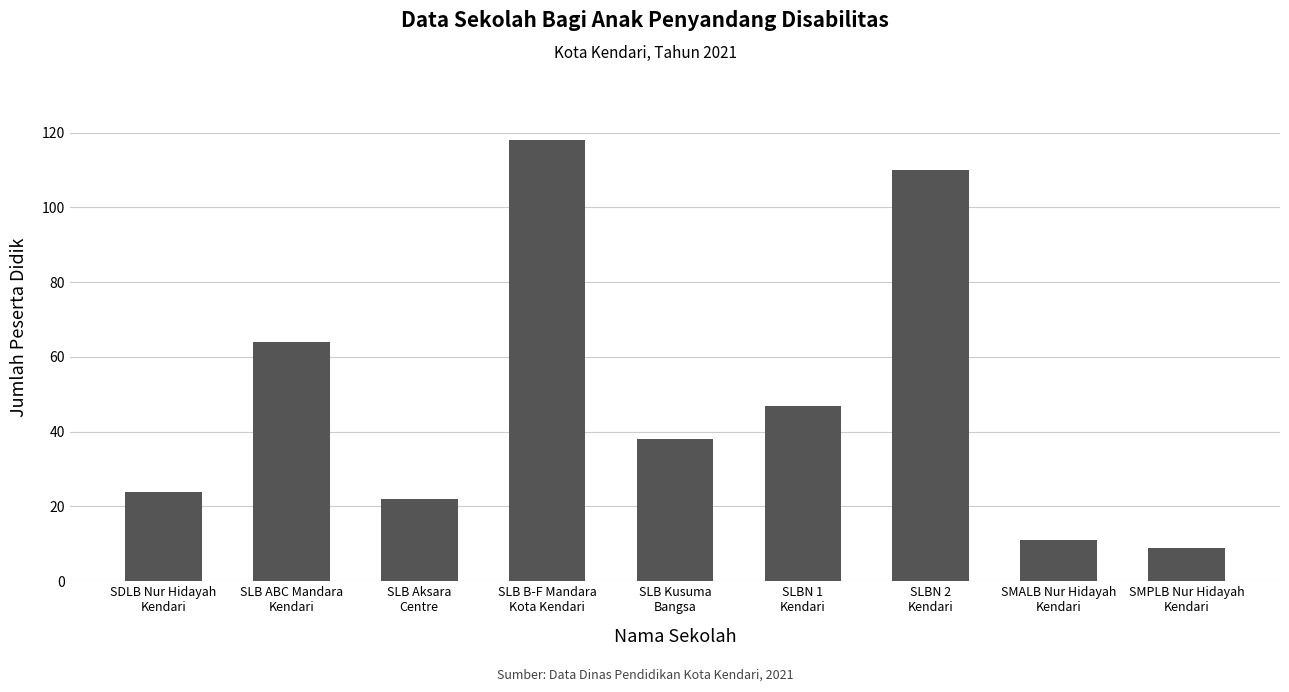

At which label does the data first exceed 38?

SLB ABC Mandara
Kendari